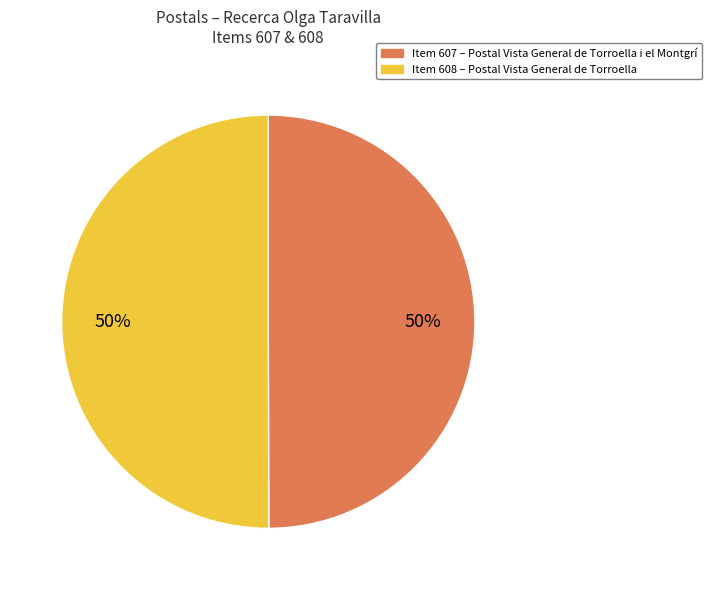

To the nearest percent, what is the average slice percentage?

50%